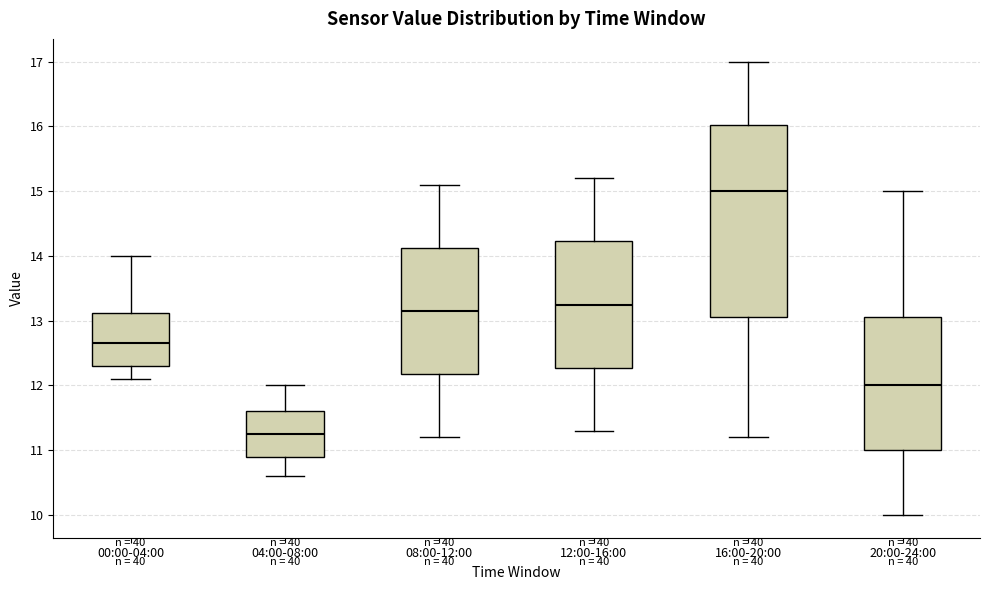

Reading left to right, transcribe this box plot: for each box, give where its median line is, the range the box spans, and where its two whiskers end, as read against the y-axis. The values are not printed on the chart, so give them approximately, as read against the axis.

00:00-04:00: median 12.7, box 12.3 to 13.1, whiskers 12.1 to 14.0
04:00-08:00: median 11.3, box 10.9 to 11.6, whiskers 10.6 to 12.0
08:00-12:00: median 13.2, box 12.2 to 14.1, whiskers 11.2 to 15.1
12:00-16:00: median 13.3, box 12.3 to 14.2, whiskers 11.3 to 15.2
16:00-20:00: median 15.0, box 13.1 to 16.0, whiskers 11.2 to 17.0
20:00-24:00: median 12.0, box 11.0 to 13.1, whiskers 10.0 to 15.0